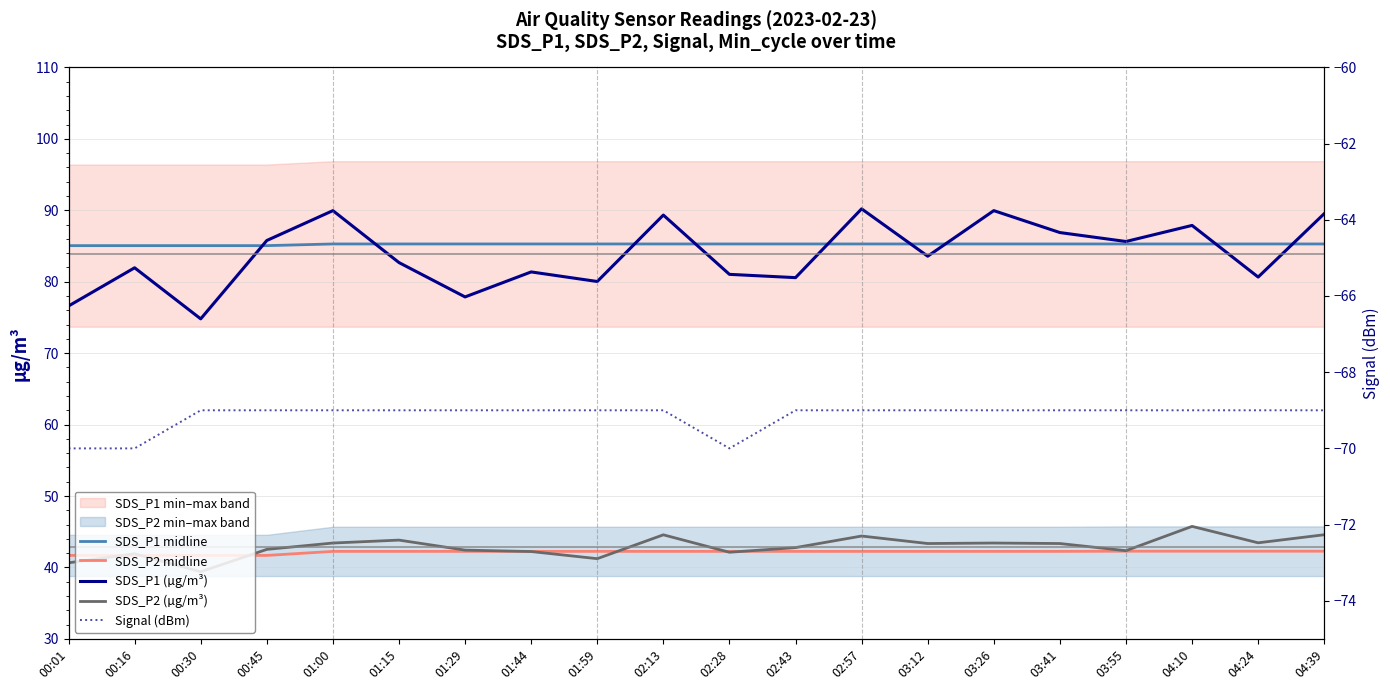

True or false: SDS_P2 (µg/m³) has a value of 44.4 at 02:57.

True